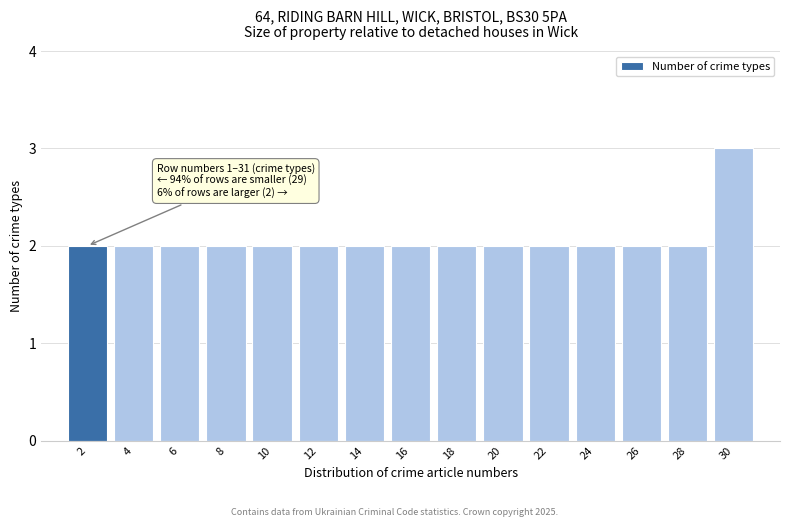

Over which range of the x-axis is the bar tallest?

29 to 31